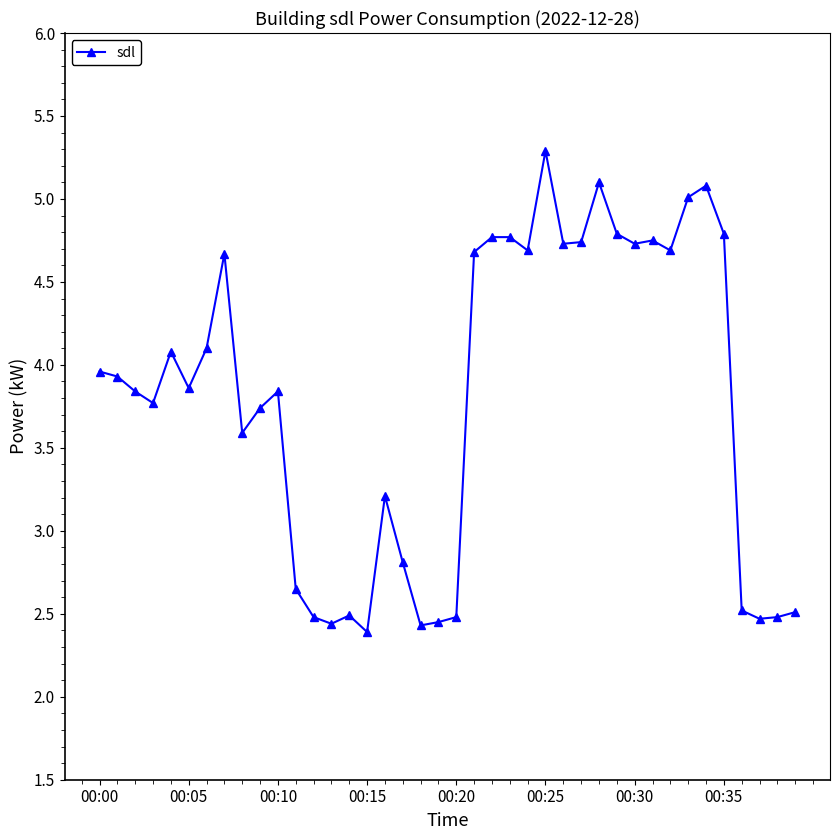

True or false: the data has more than 2 interior local peaks.

True